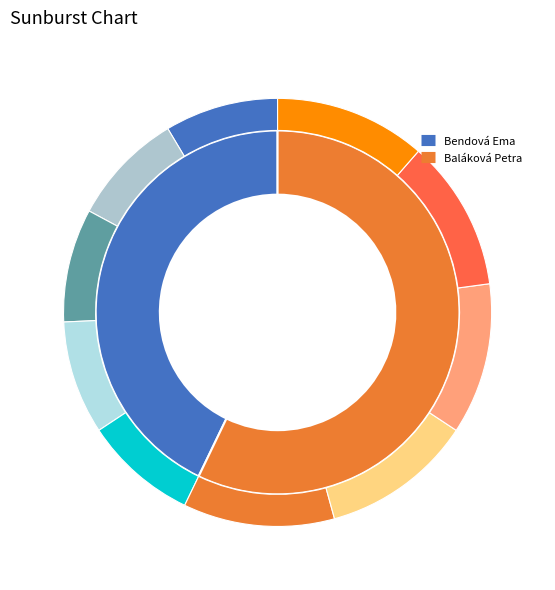

Count the number of slices in the pie.

2